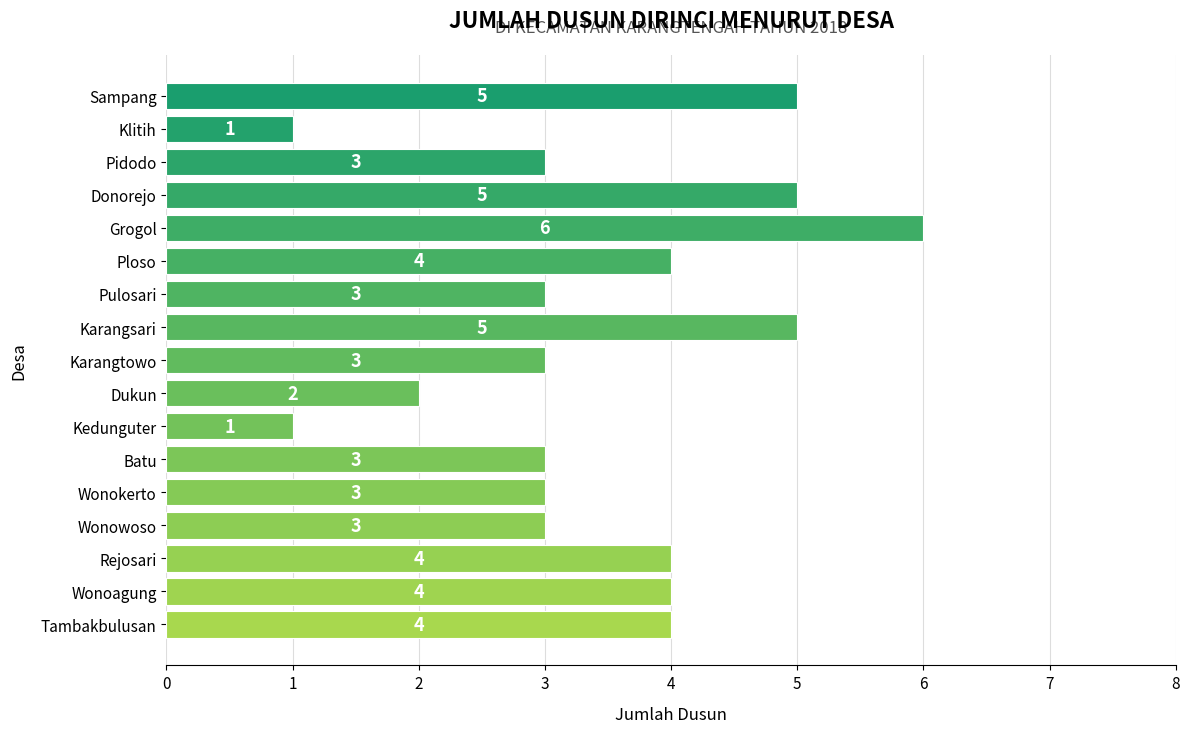

Reading top to bottom, list all the values displayed in this chart.

5	1	3	5	6	4	3	5	3	2	1	3	3	3	4	4	4